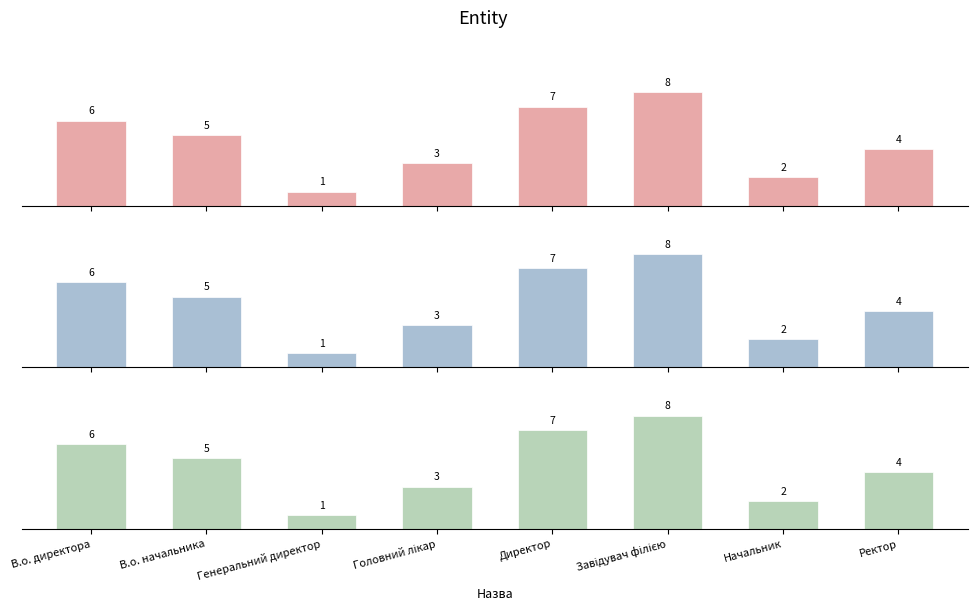

What position from the left is Начальник?

7